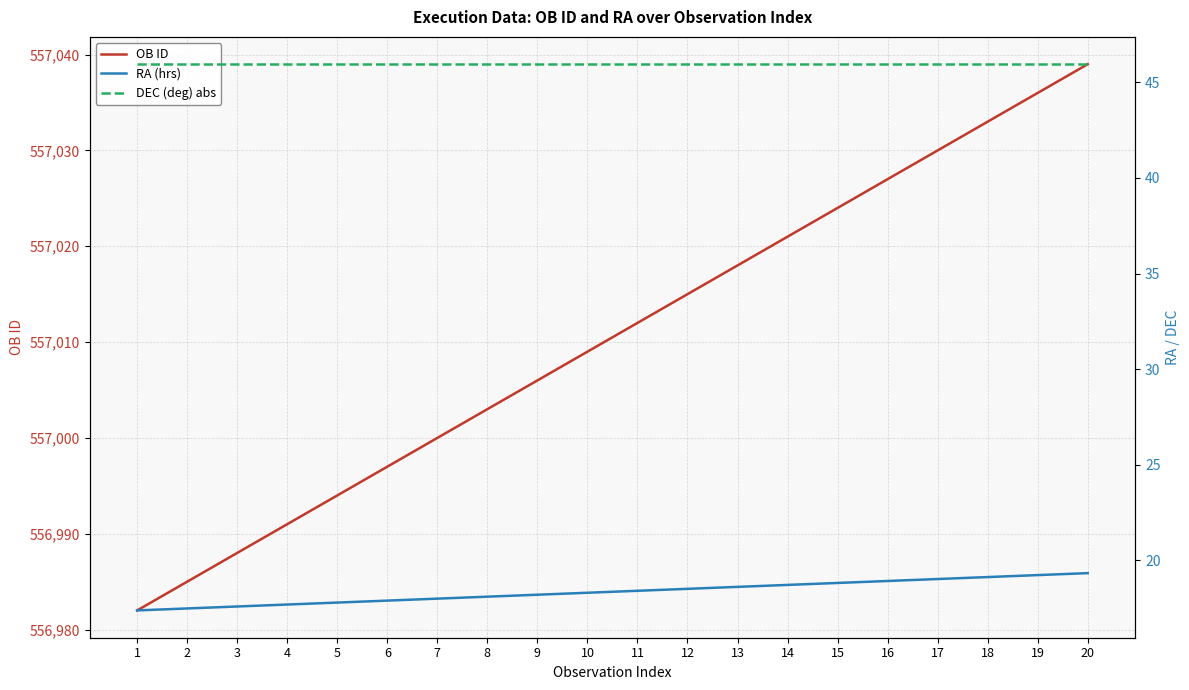

What is the sum of all RA (hrs) values?

367.2